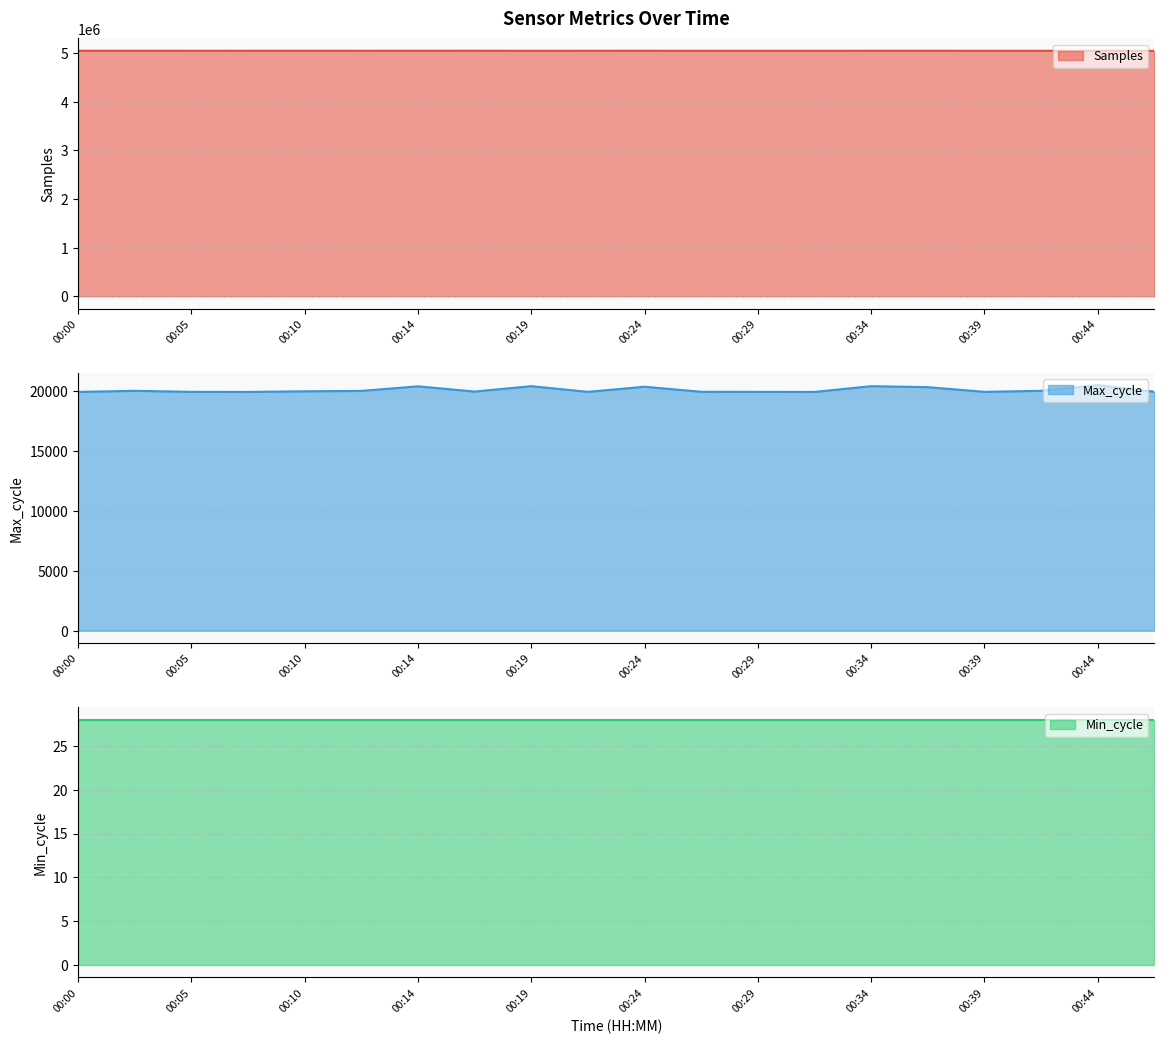

What is the sum of the Samples values at 00:10 and 00:24?

10096296